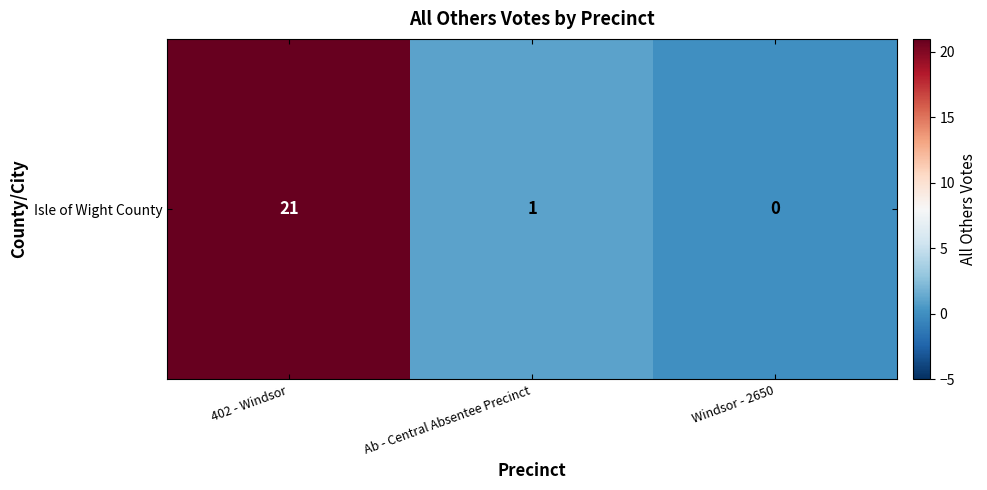

At which category does the chart reach its minimum across all series?

Windsor - 2650